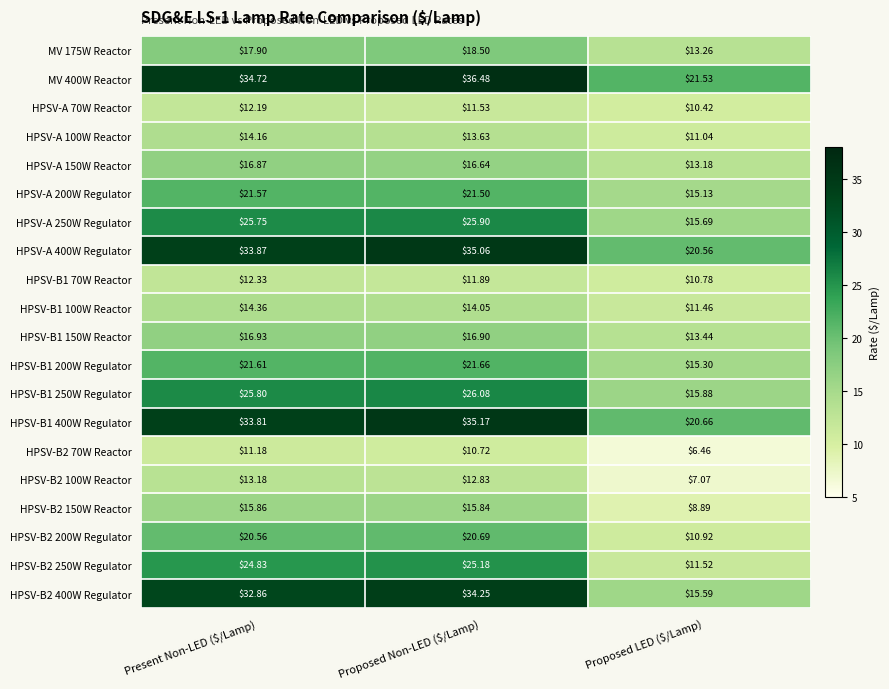

Where does the HPSV-B1 400W Regulator series first go above 33?

Present Non-LED ($/Lamp)